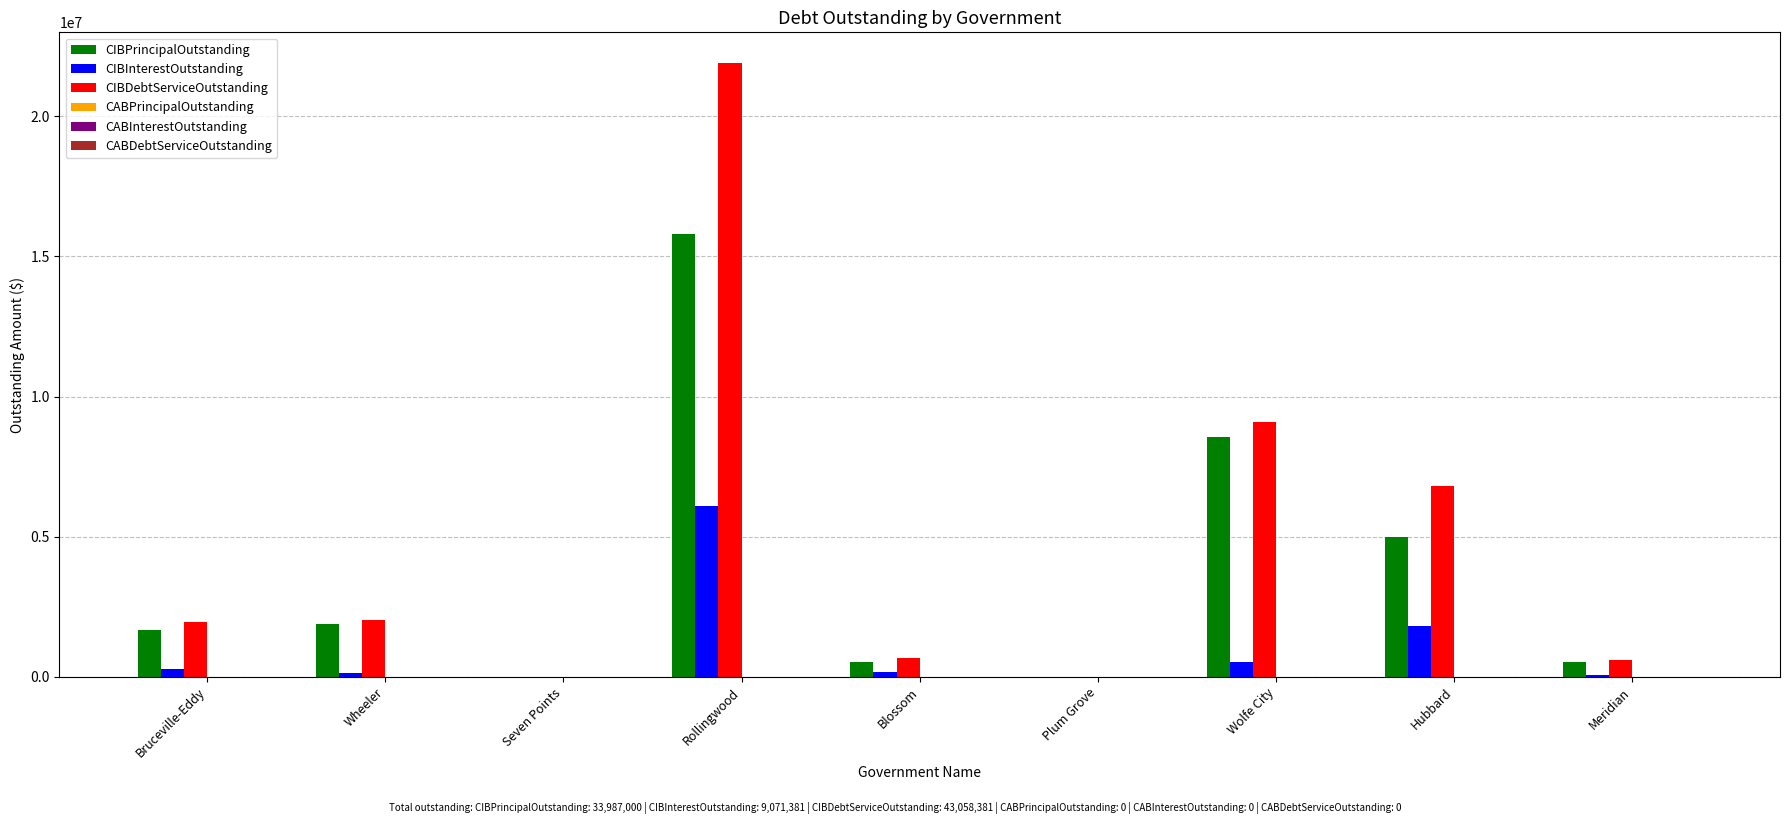

Does the chart contain stacked bars?

No